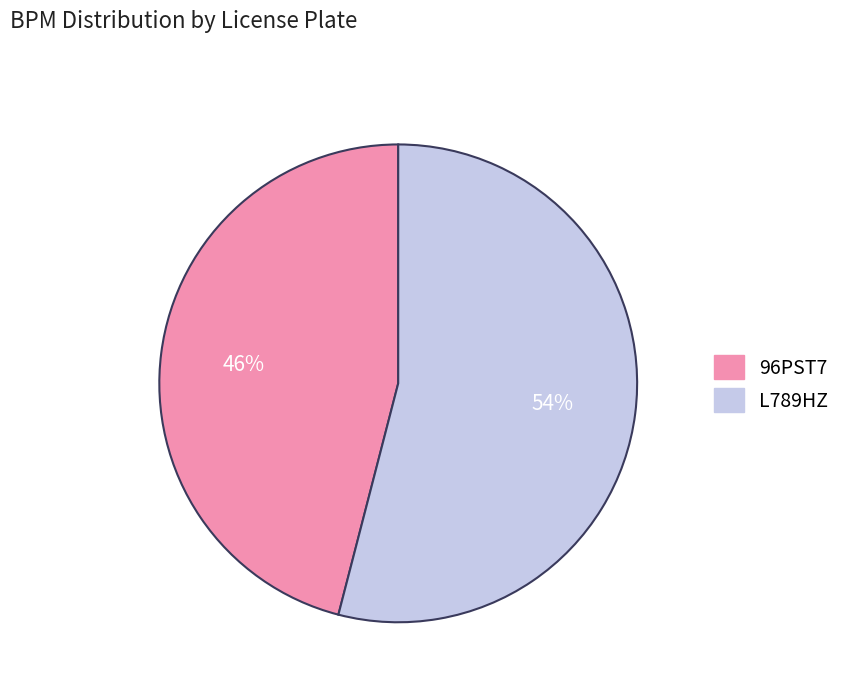

To the nearest percent, what portion does 96PST7 represent?

46%